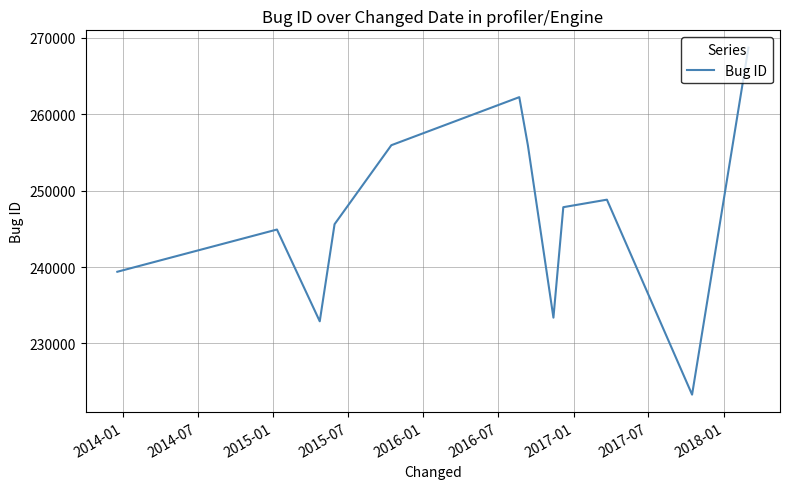

What is the maximum value shown in the chart?

268716